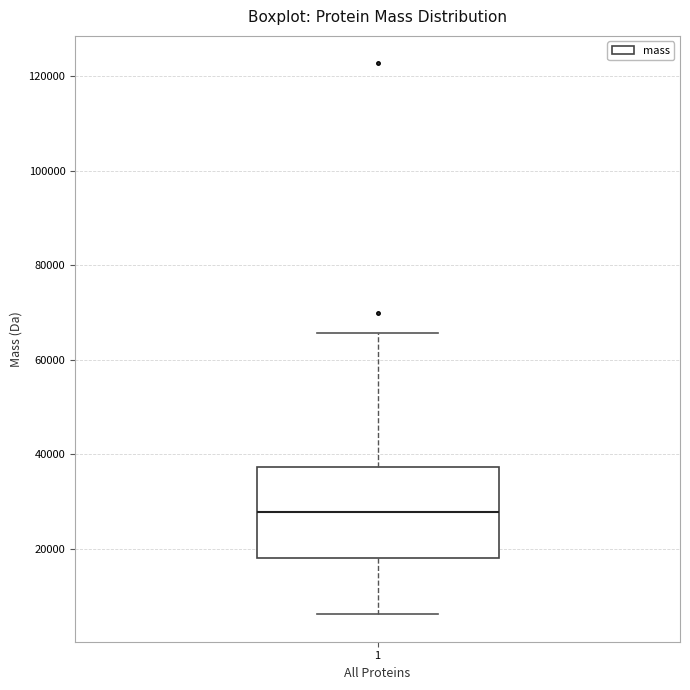

Read this box plot against the y-axis: the position of the median line, the range covered by the box, and the ends of both whiskers. The values are not printed on the chart, so give them approximately, as read against the axis.

median 28000, box 18000 to 38000, whiskers 6000 to 66000